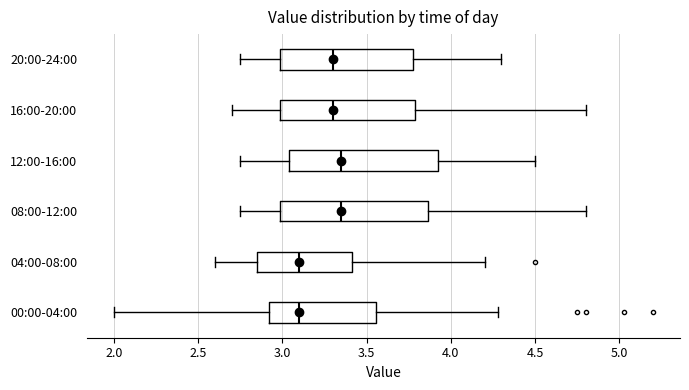

Reading bottom to top, transcribe this box plot: for each box, give where its median line is, the range the box spans, and where its two whiskers end, as read against the x-axis. The values are not printed on the chart, so give them approximately, as read against the axis.

00:00-04:00: median 3.10, box 2.90 to 3.55, whiskers 2.00 to 4.30
04:00-08:00: median 3.10, box 2.85 to 3.40, whiskers 2.60 to 4.20
08:00-12:00: median 3.35, box 3.00 to 3.85, whiskers 2.75 to 4.80
12:00-16:00: median 3.35, box 3.05 to 3.95, whiskers 2.75 to 4.50
16:00-20:00: median 3.30, box 3.00 to 3.80, whiskers 2.70 to 4.80
20:00-24:00: median 3.30, box 3.00 to 3.80, whiskers 2.75 to 4.30